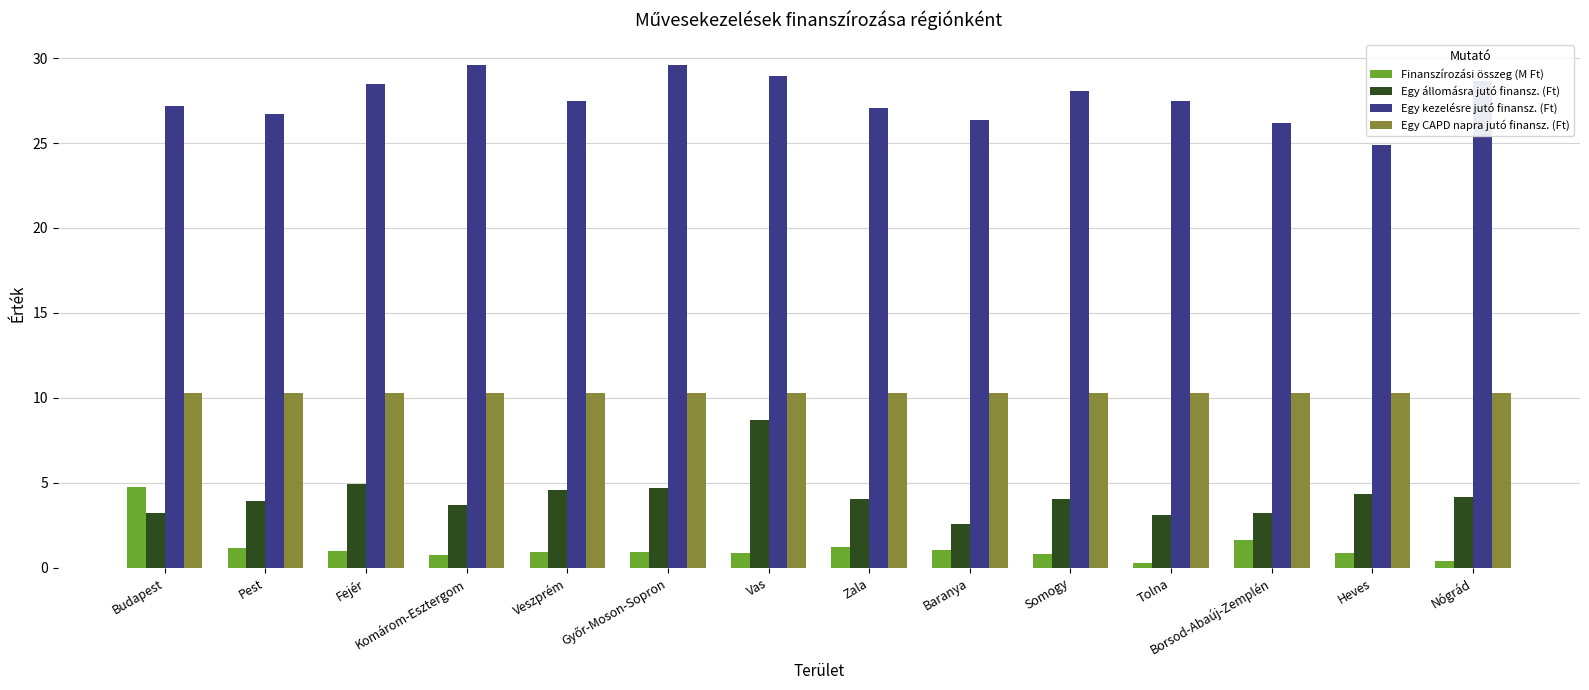

Which series has the largest total across all categories?

Egy kezelésre jutó finansz. (Ft)